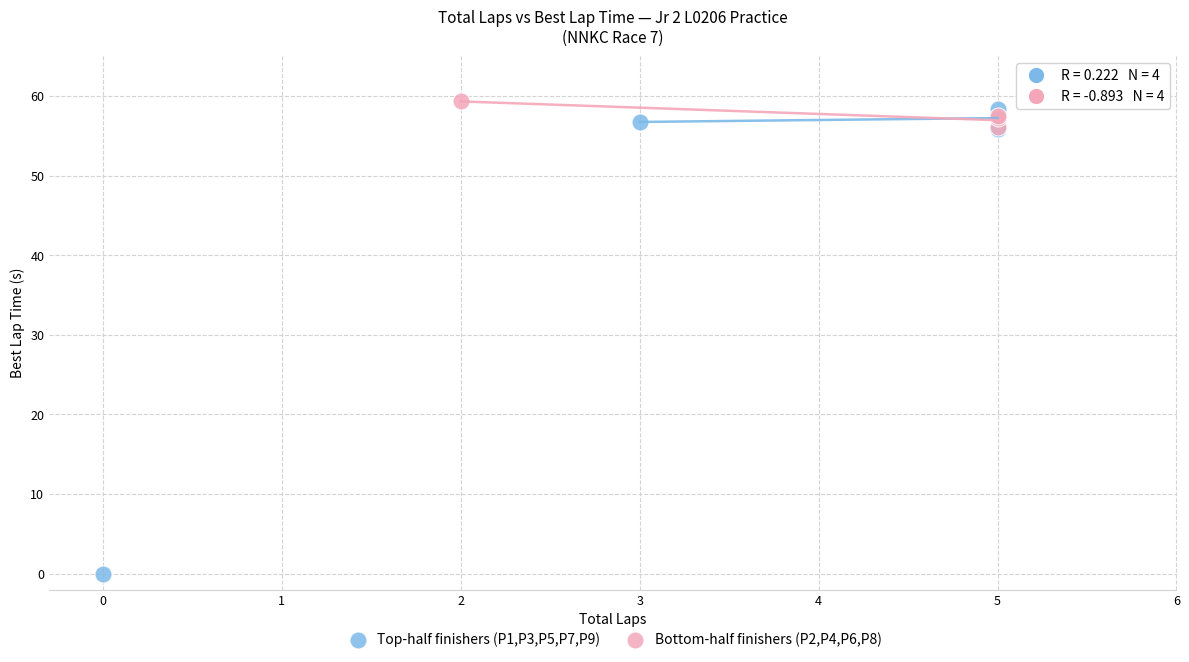

Which series contains the lowest Y value?

Top-half finishers (P1,P3,P5,P7,P9)